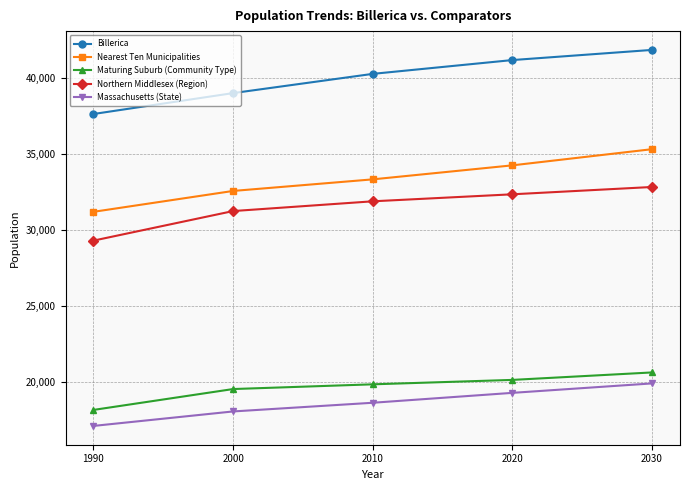

What is the approximate value of Nearest Ten Municipalities at 2030?

35300